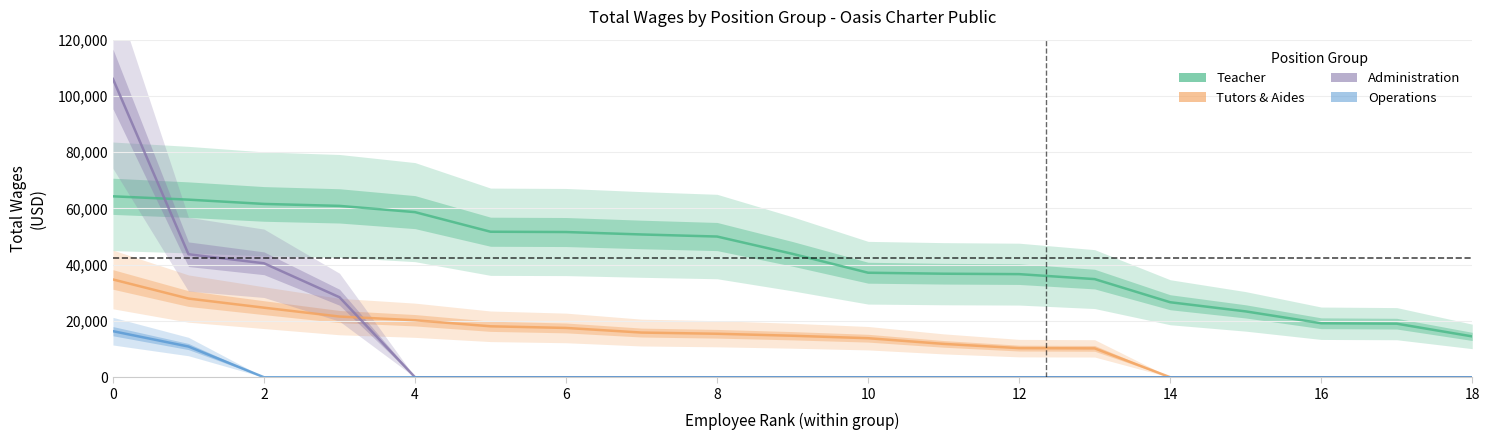

Reading left to right, what are all the values shown in this chart?

Teacher: 64315	63135	61611	60915	58693	51725	51622	50755	50021	43855	37153	36806	36654	34888	26663	23411	19196	19046	14516
Tutors & Aides: 34761	27973	24730	21576	20263	18112	17530	15884	15459	14755	13879	11860	10355	10266	0	0	0	0	0
Administration: 106034	43732	40510	28438	0	0	0	0	0	0	0	0	0	0	0	0	0	0	0
Operations: 16377	10916	0	0	0	0	0	0	0	0	0	0	0	0	0	0	0	0	0